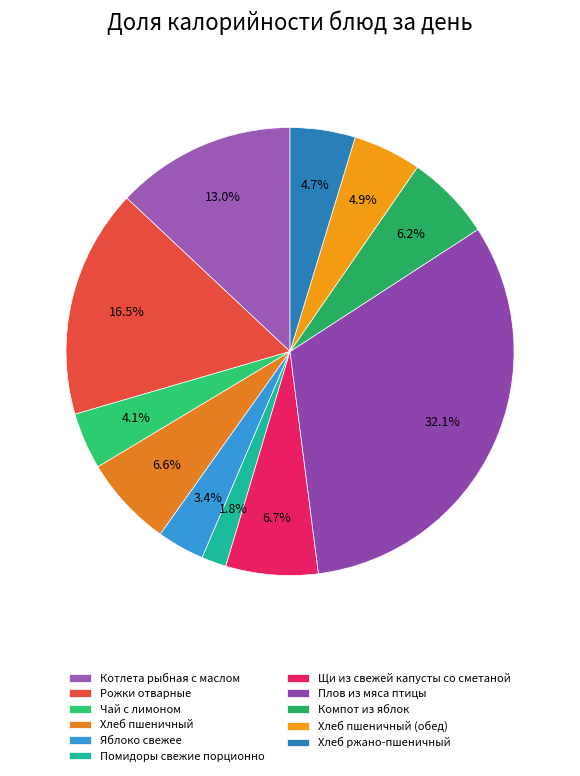

Does Чай с лимоном represent more than half of the total?

No